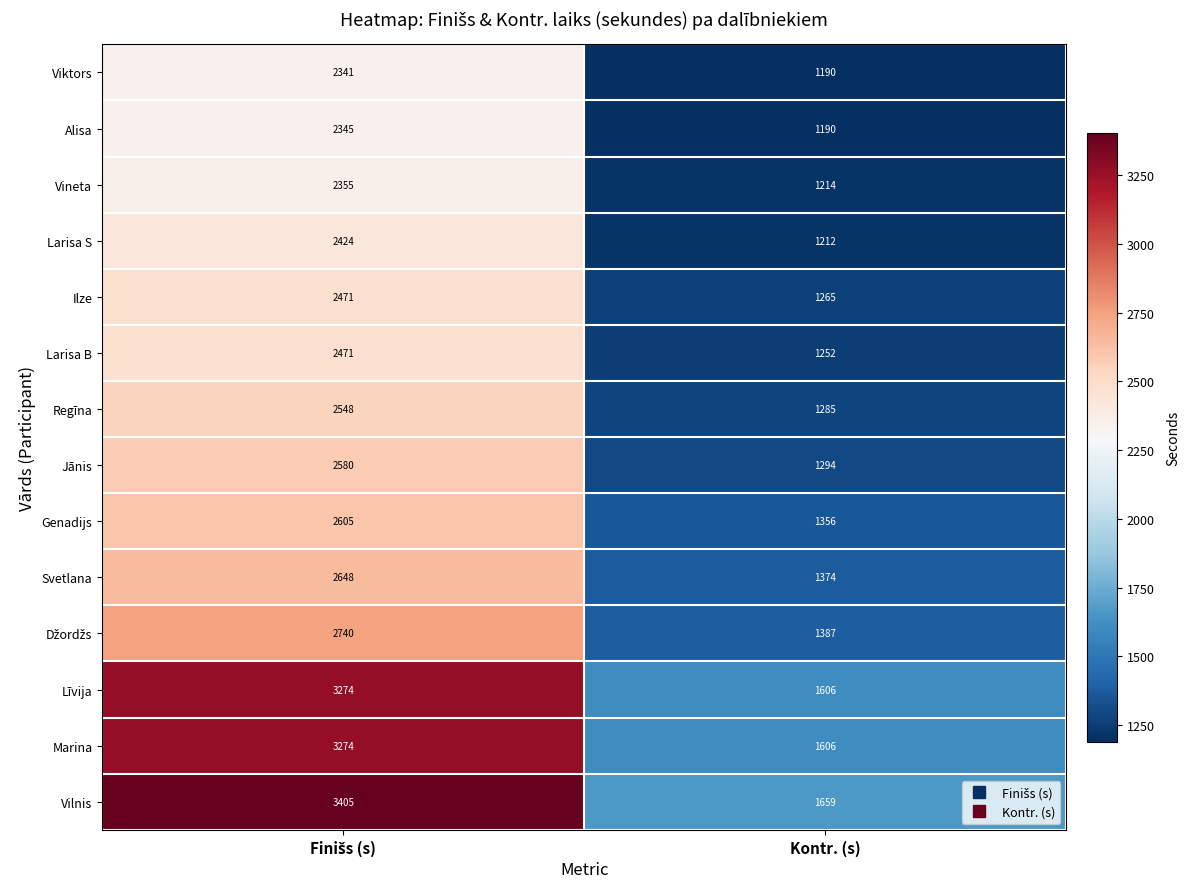

What is the sum of all Alisa values?

3535